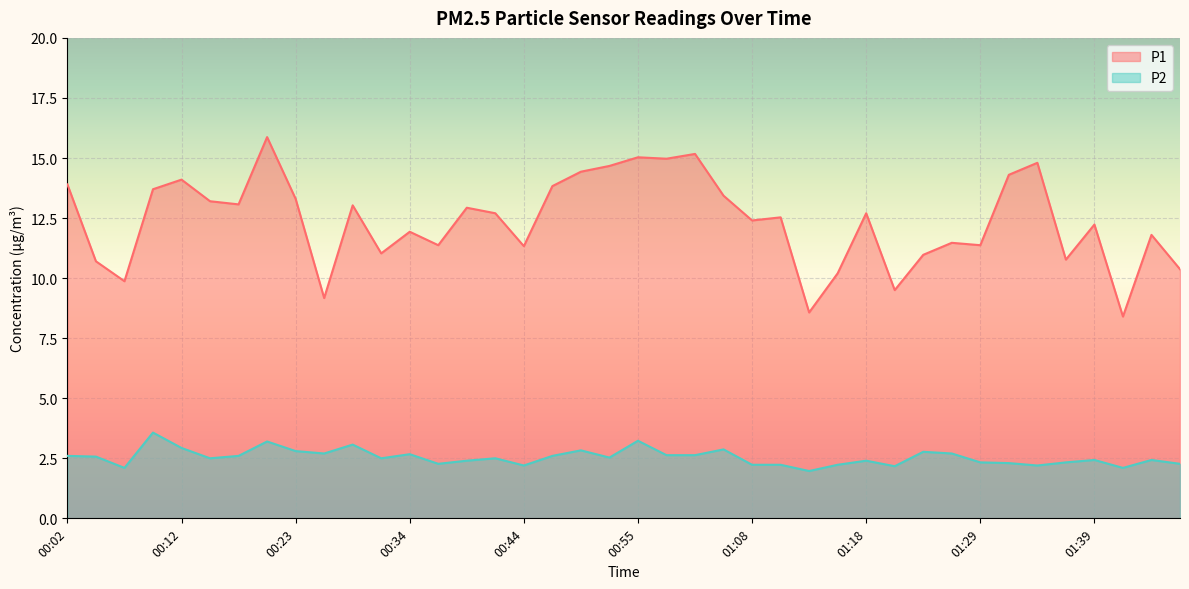

What is the difference between the highest and lowest values at 00:50?

11.6